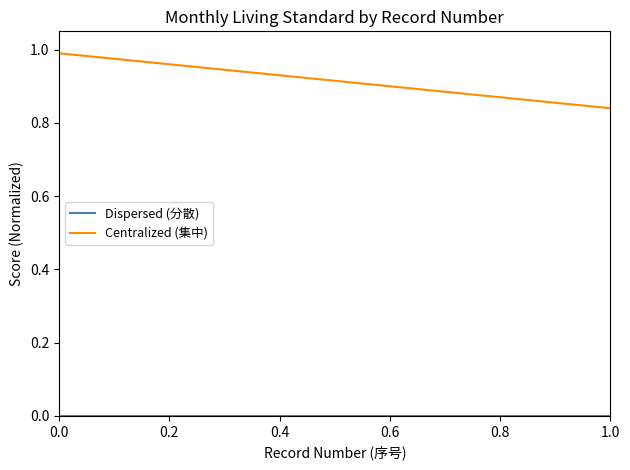

Is this an area chart (filled region under the line)?

No